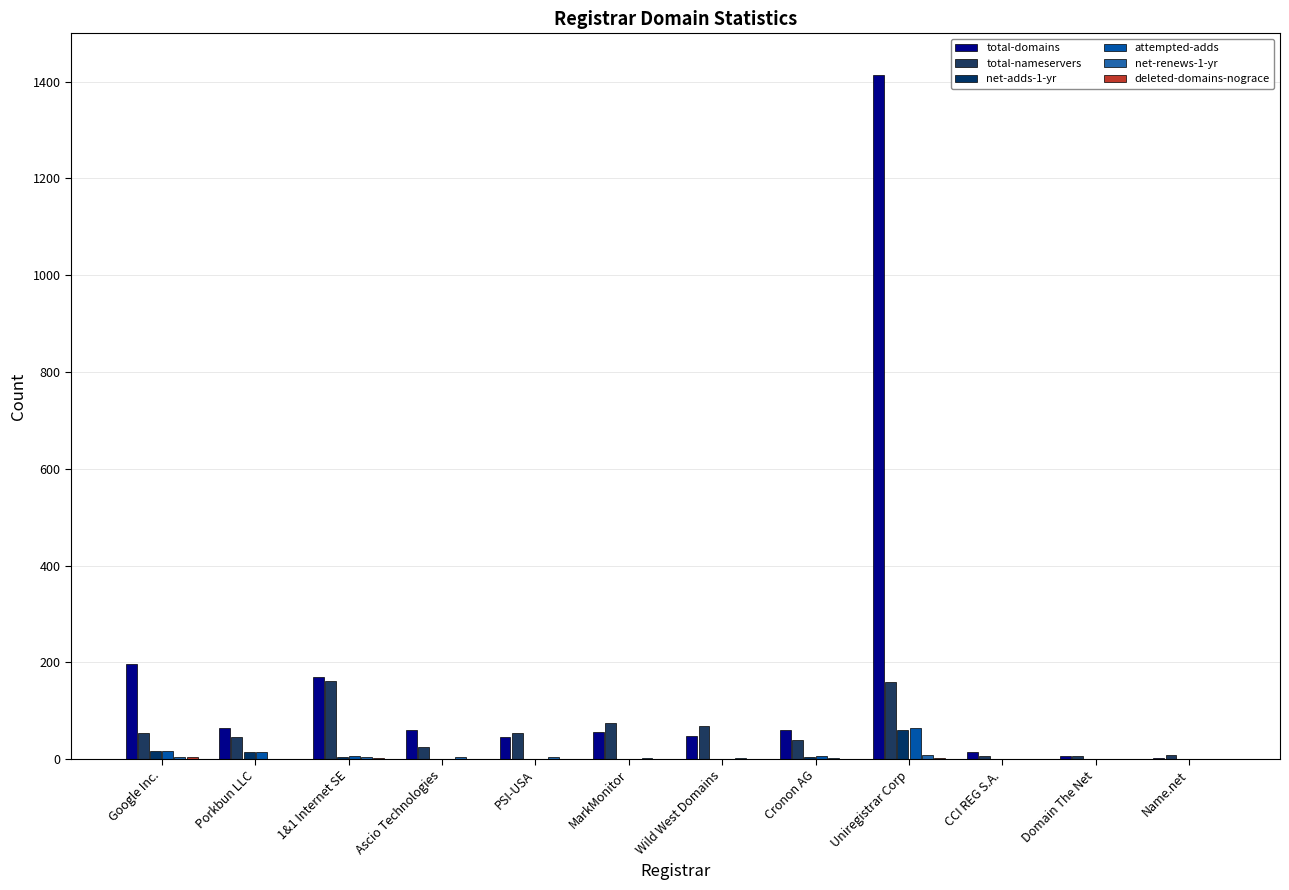

How many distinct data groups are displayed?

6